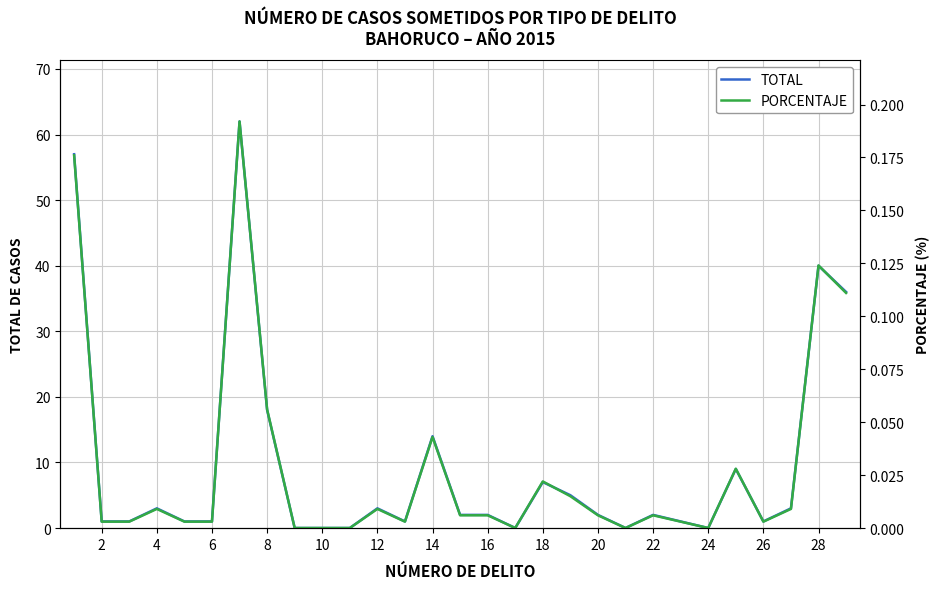

True or false: TOTAL has a value of 9.7 at 18.

False